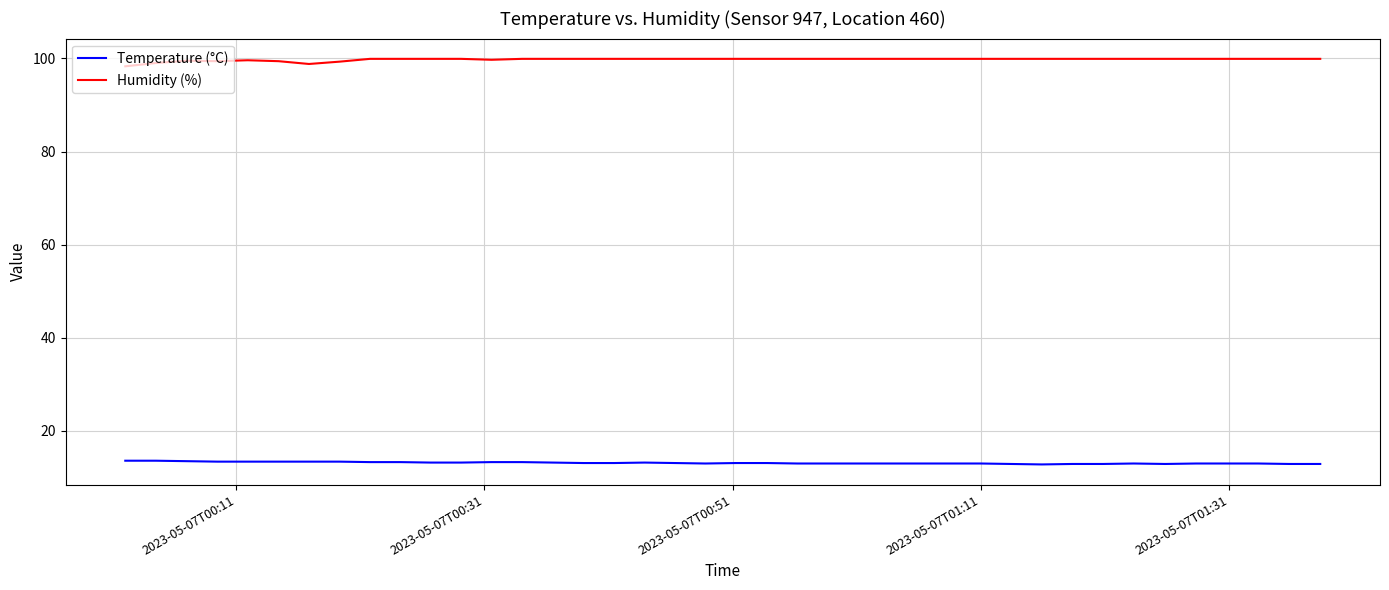

What is the highest value of the Temperature (°C) series?

13.6